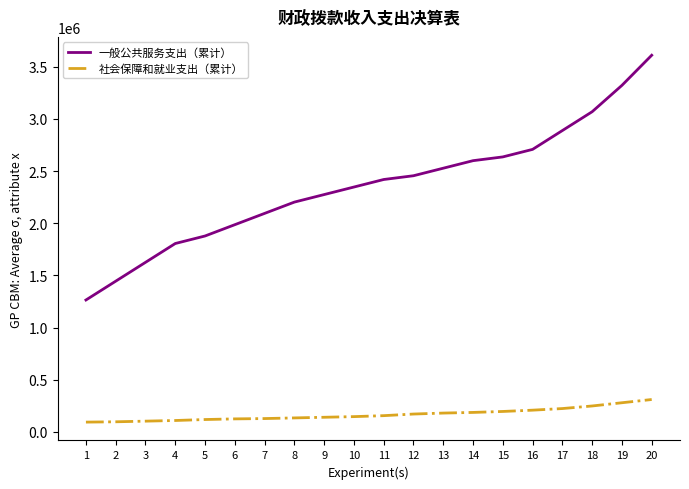

Which category has the highest value across all series?

20